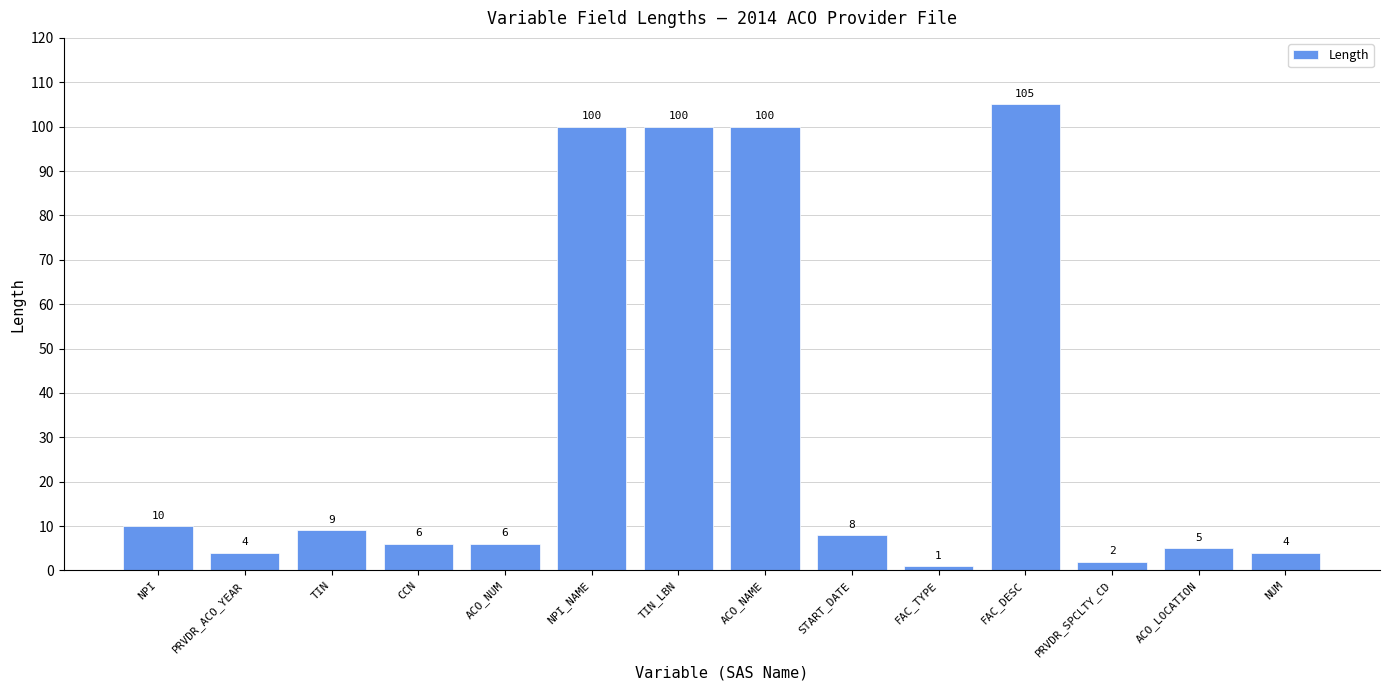

Where is the data nearest to the value 53?

NPI